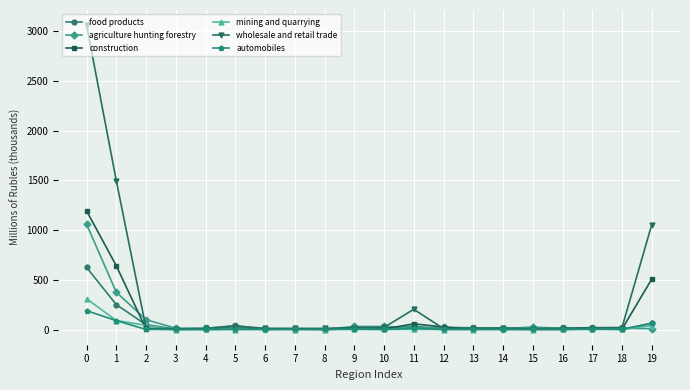

True or false: agriculture hunting forestry has more than 2 points higher than both neighbors.

True